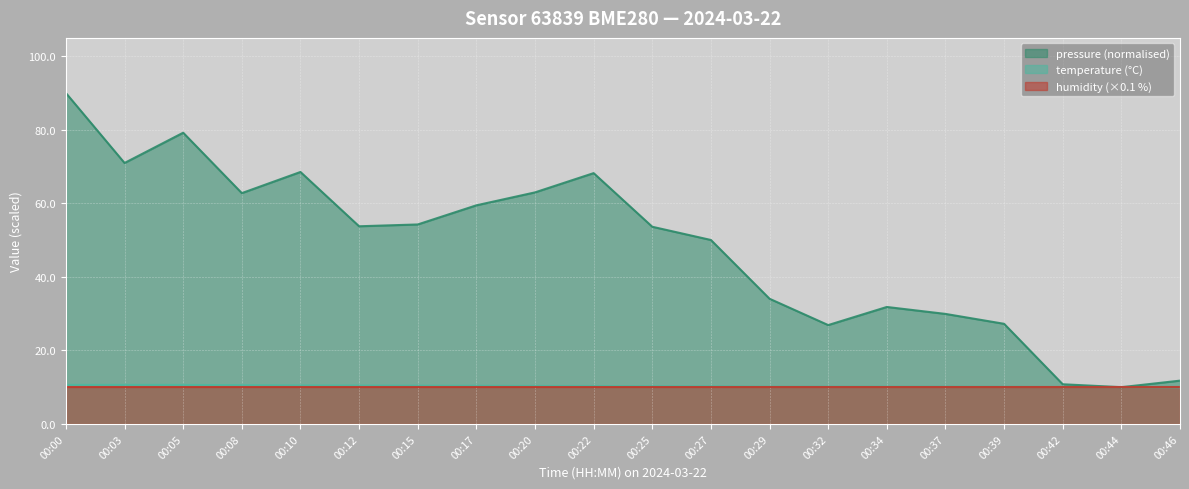

What is the minimum value for pressure?

10.0